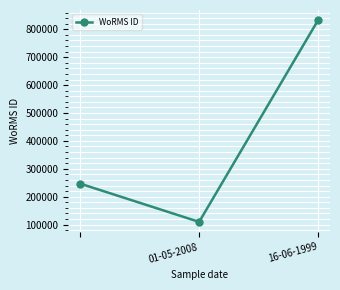

What is the difference between the maximum and minimum values?

723341